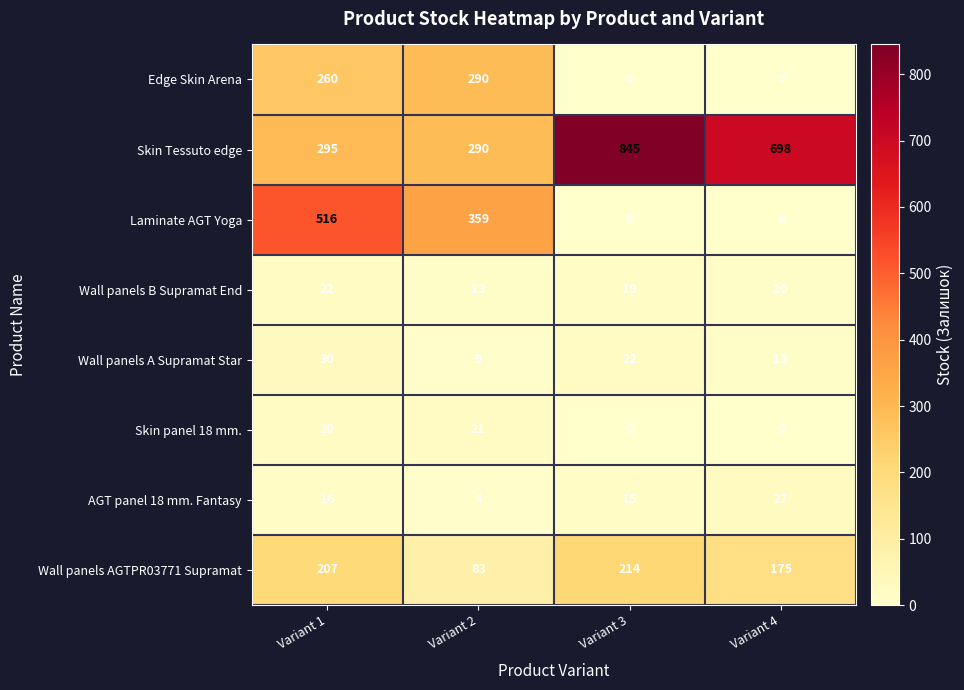

At which label does Wall panels B Supramat End first exceed 19?

Variant 1